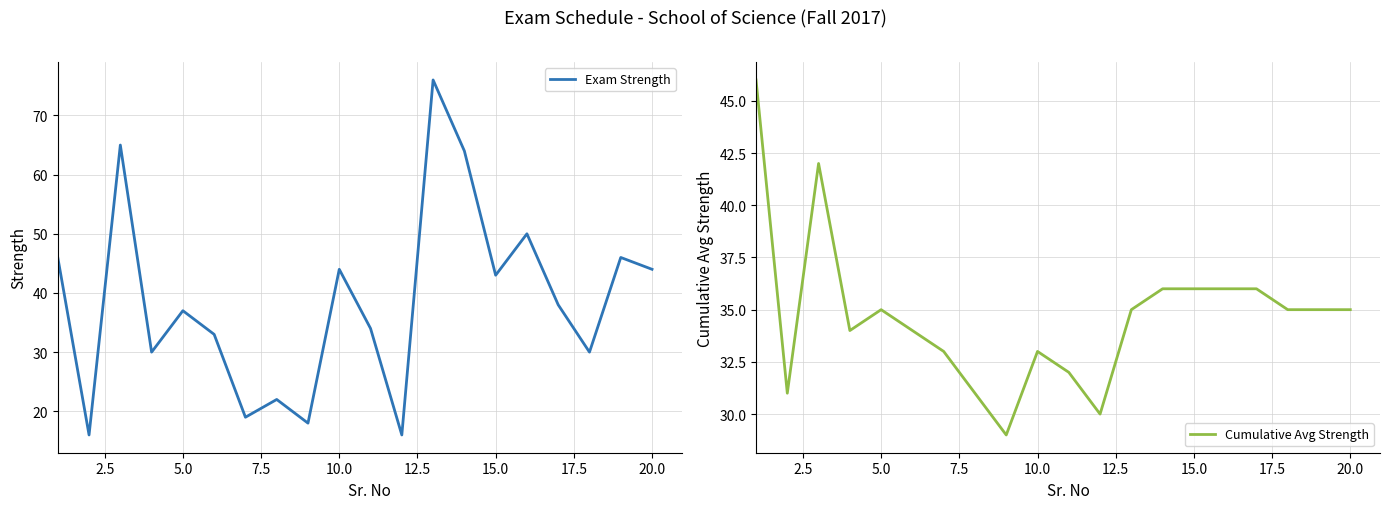

What is the minimum value for Exam Strength?

16